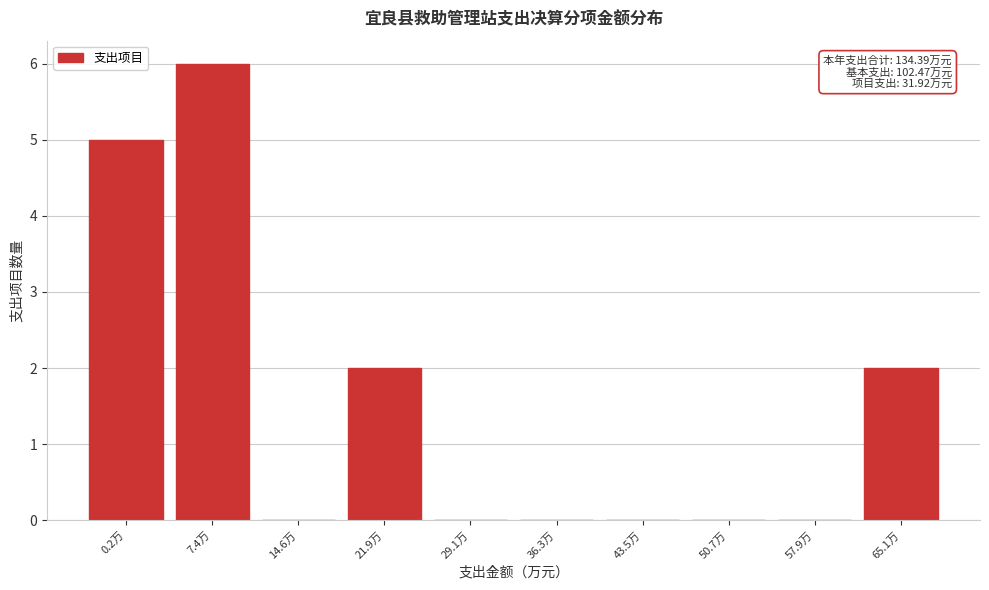

Reading right to left, extract all data points from this chart.

65.1万=2	57.9万=0	50.7万=0	43.5万=0	36.3万=0	29.1万=0	21.9万=2	14.6万=0	7.4万=6	0.2万=5